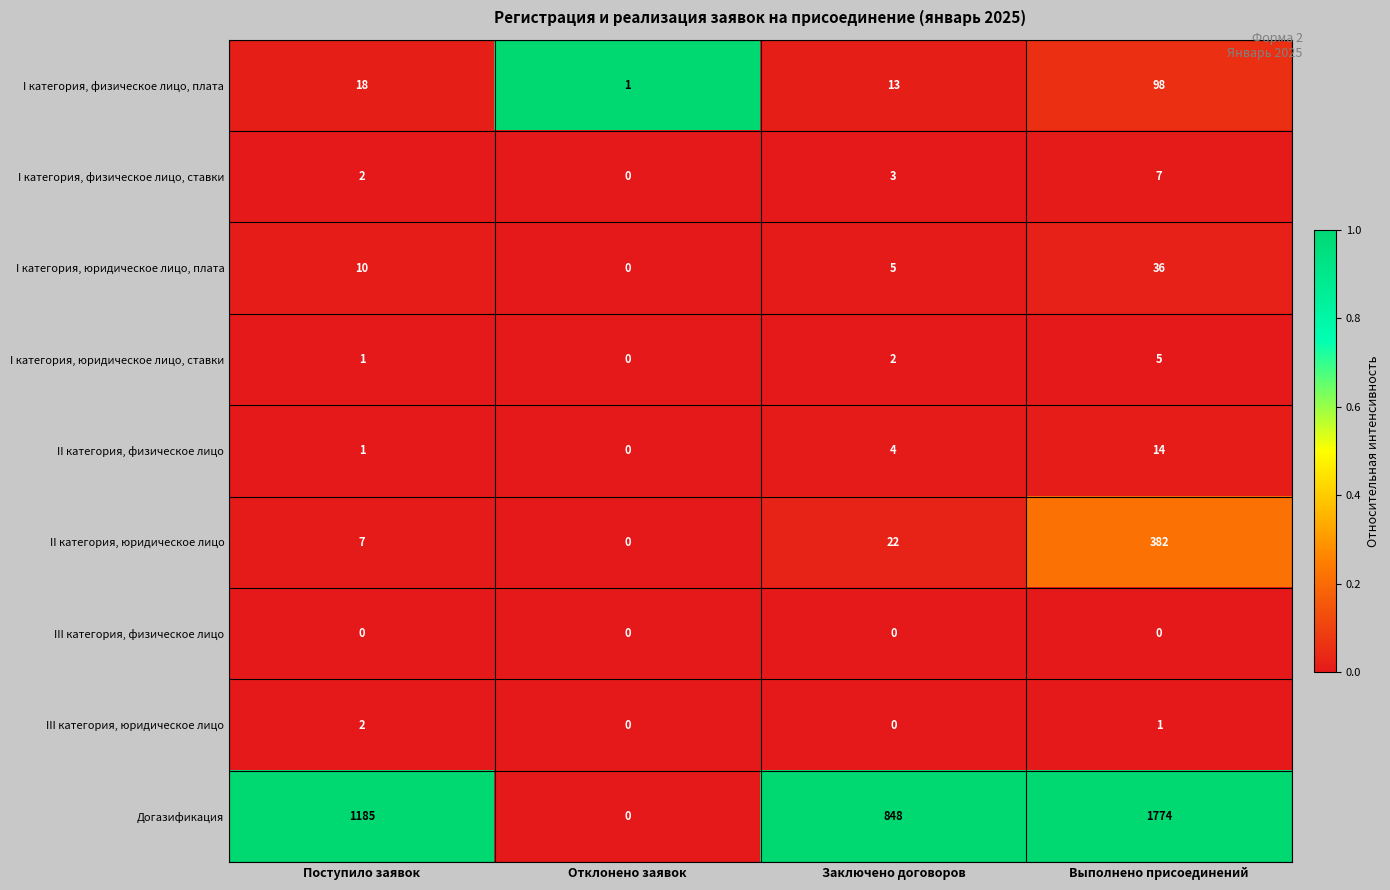

At which category does the chart reach its peak across all series?

Выполнено присоединений